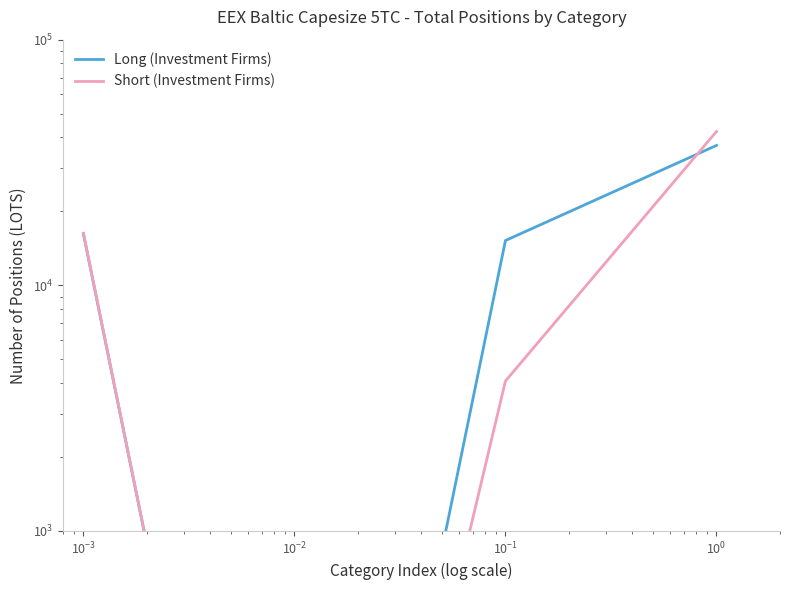

After their last crossing, which series has the higher values: Long (Investment Firms) or Short (Investment Firms)?

Short (Investment Firms)